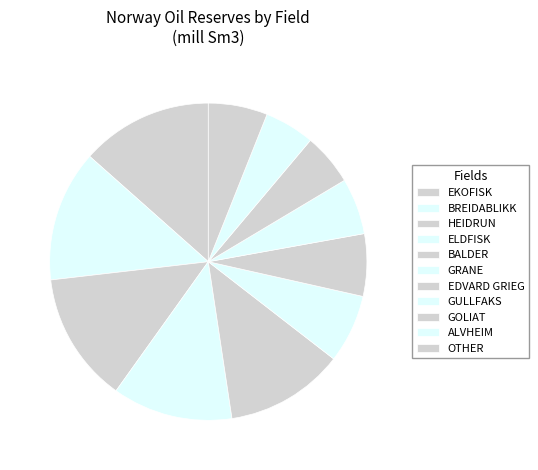

Count the number of slices in the pie.

11